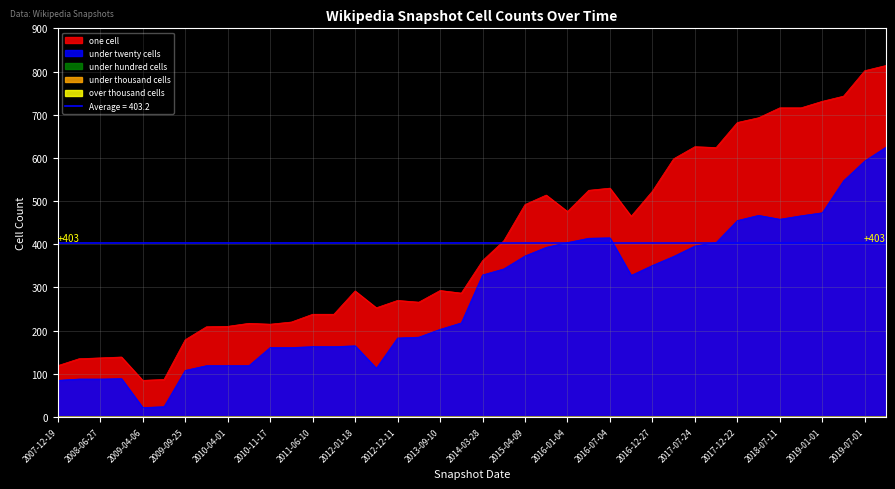

Does the chart have visible grid lines?

Yes